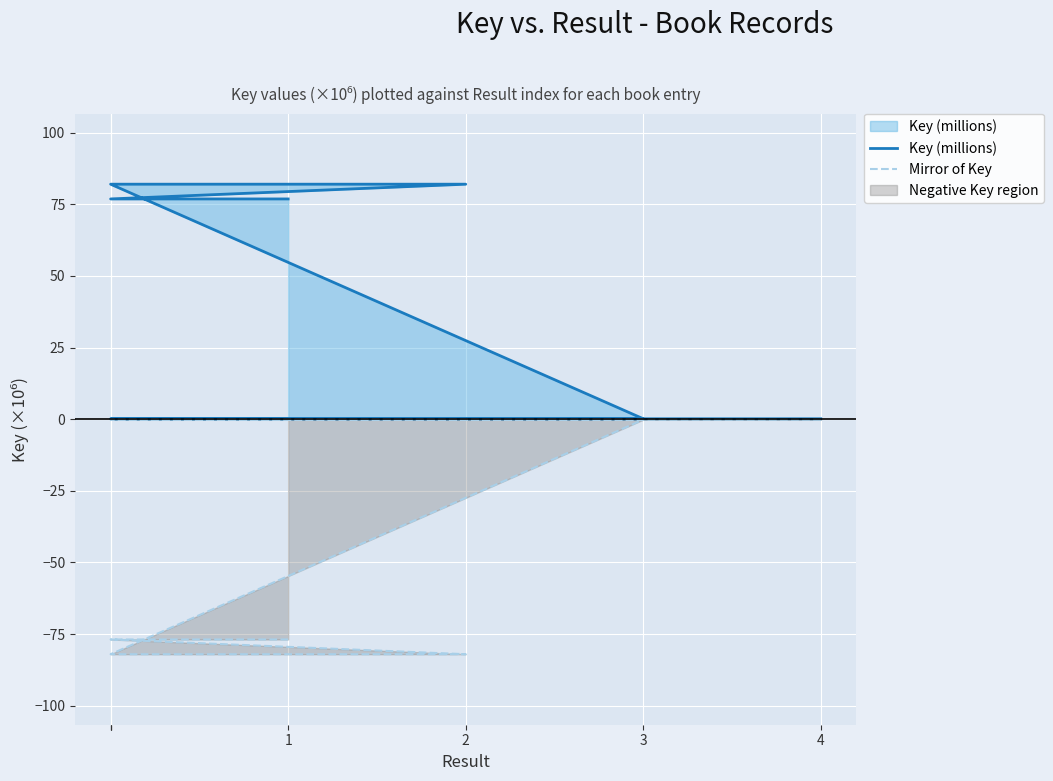

True or false: Key (millions) has more than 1 interior local peaks.

False